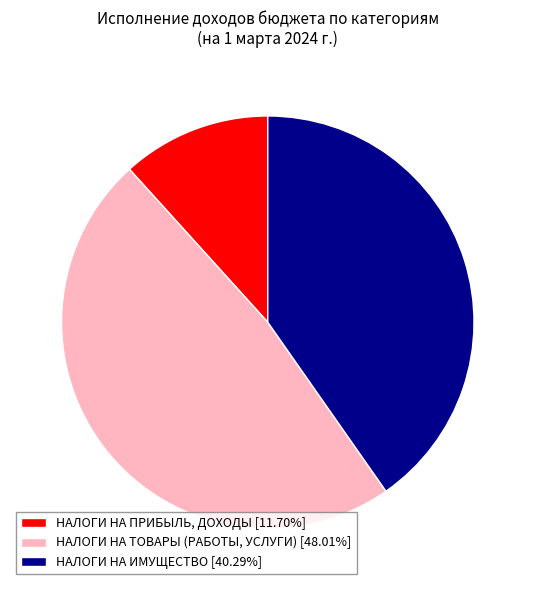

Is there any slice that represents more than half of the pie?

No